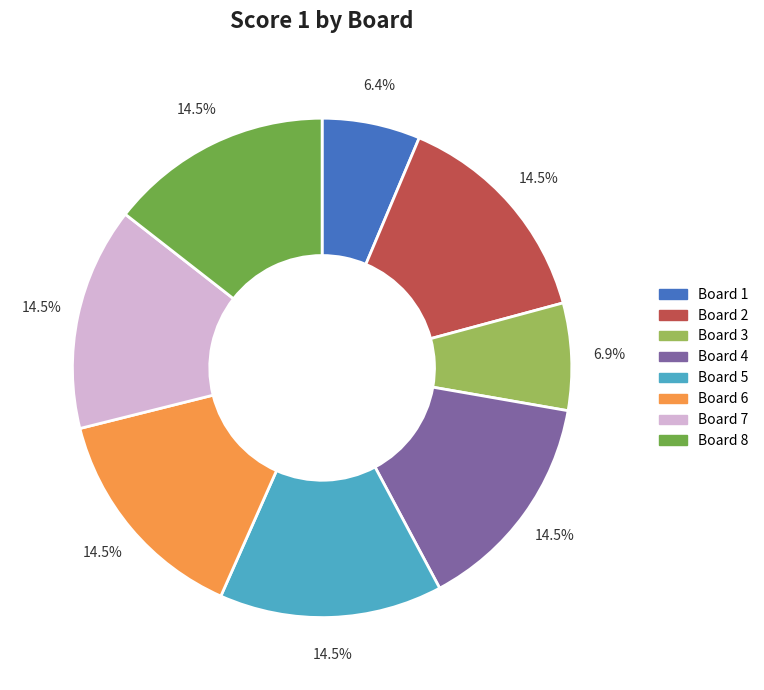

How much of the chart is everything except Board 2?

85.5%